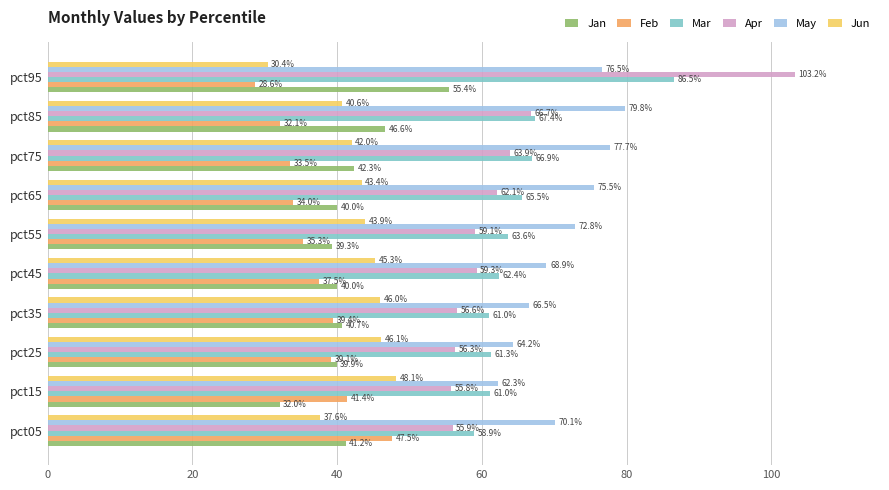

List the series in order of their peak value, highest first.

Apr, Mar, May, Jan, Jun, Feb